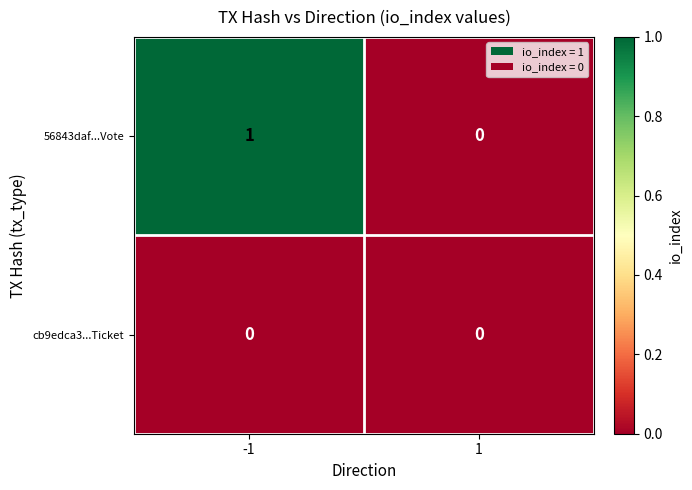

Rank the series by their average value, from highest to lowest.

56843daf...Vote, cb9edca3...Ticket